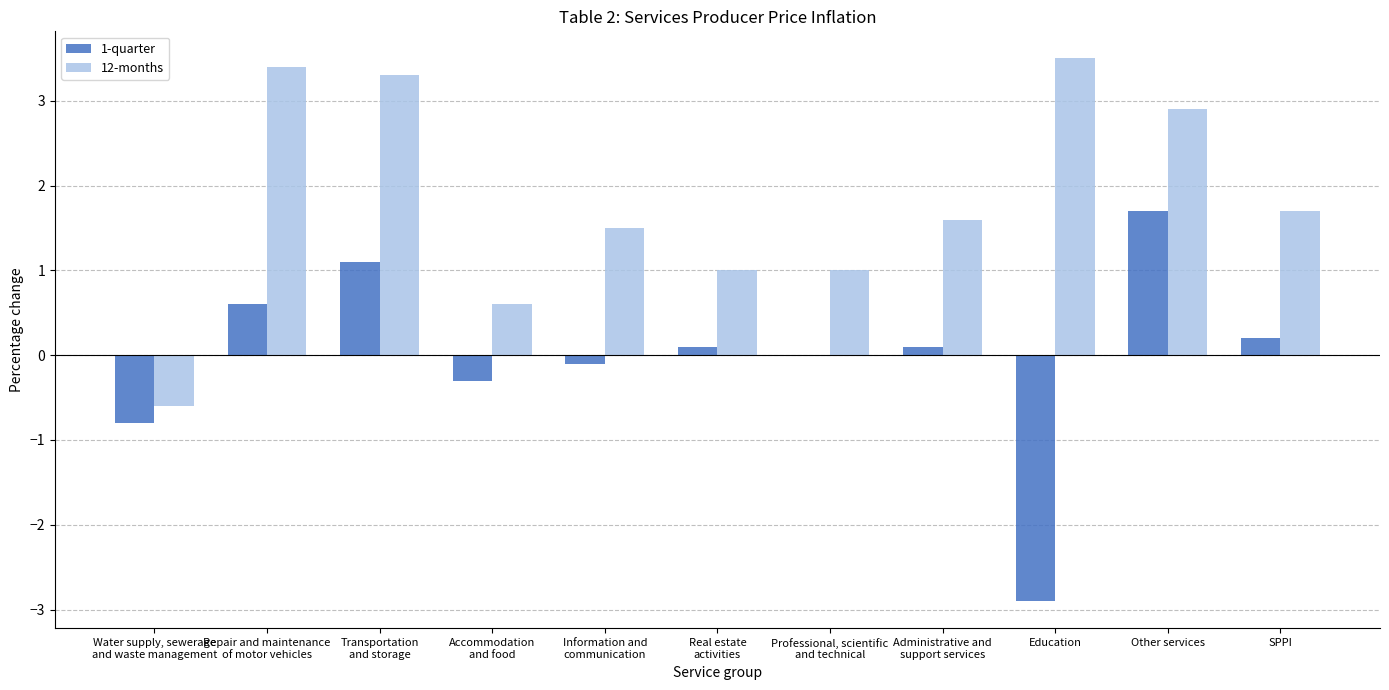

What is the sum of all 1-quarter values?

-0.3